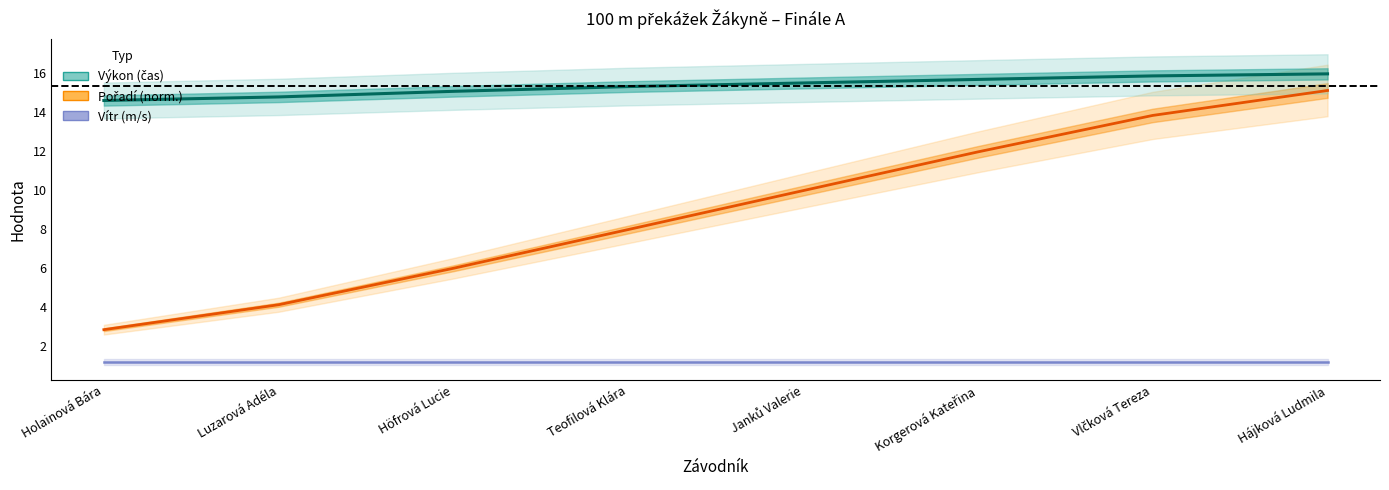

Between Teofilová Klára and Höfrová Lucie, which is larger?

Teofilová Klára